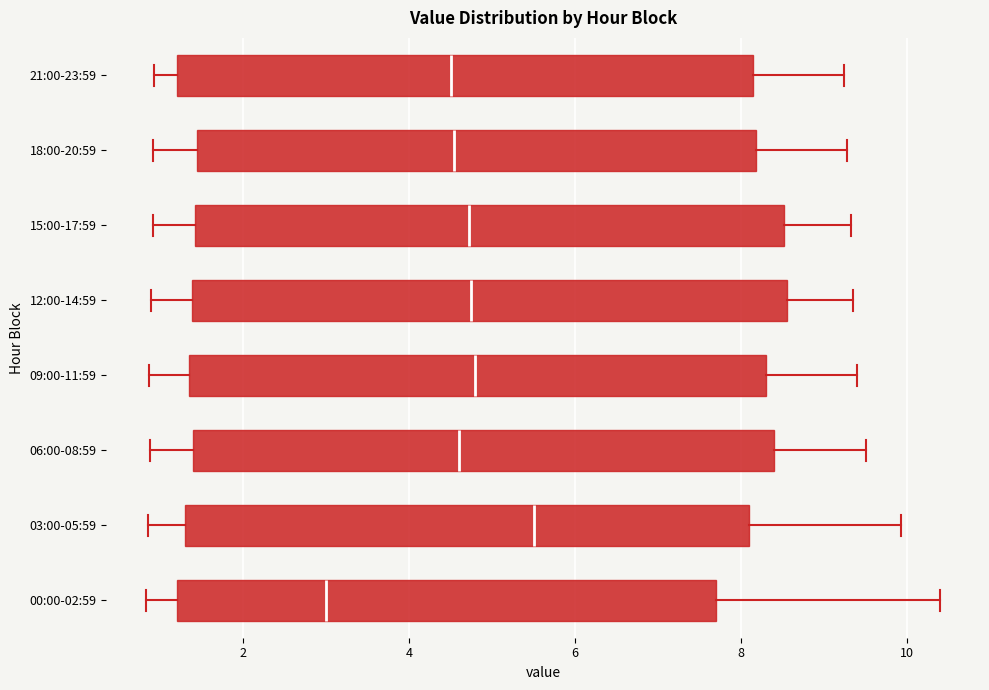

Which box has the furthest to the left median line?

00:00-02:59